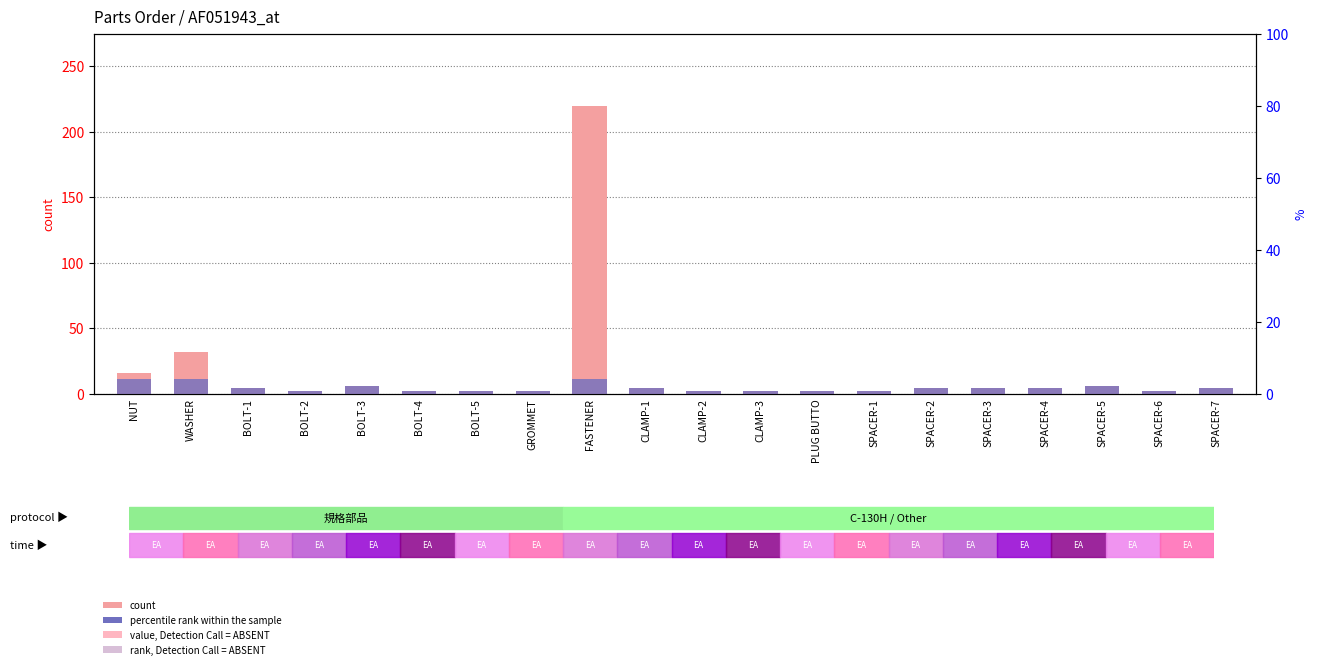

The value of percentile rank within the sample at SPACER-6 is 2. True or false?

True